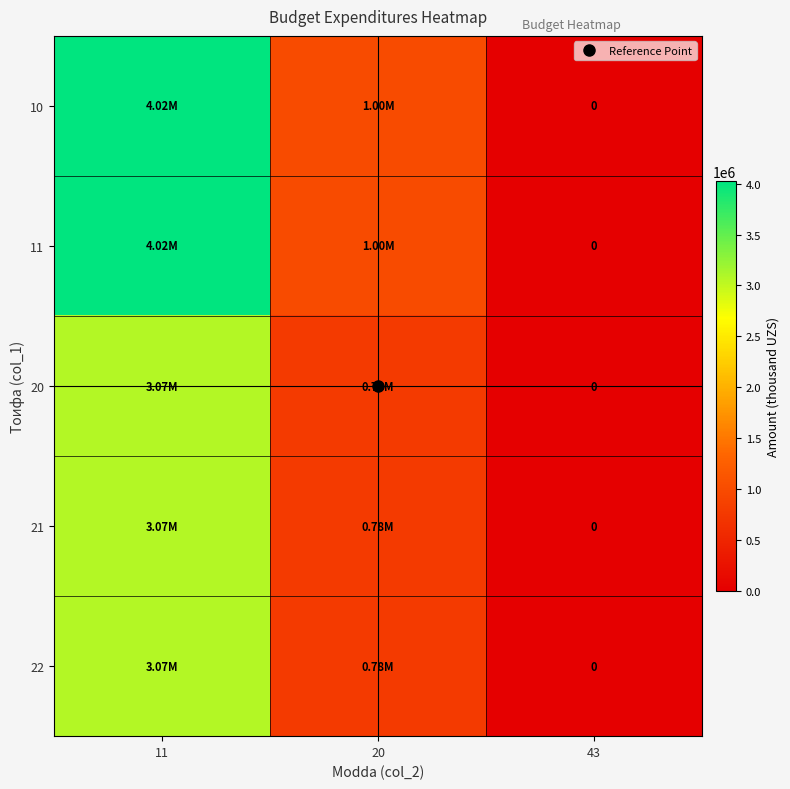

List the series in order of their peak value, lowest first.

20, 21, 22, 10, 11